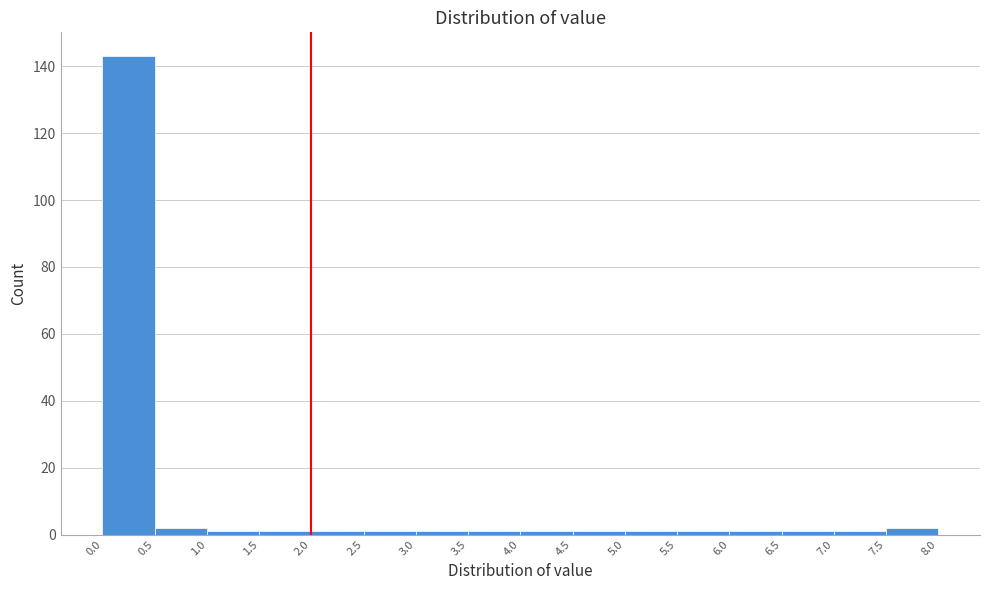

What is the height of the bar covering 7.5 to 8.0 on the x-axis? The values are not printed on the chart, so give them approximately, as read against the axis.

2